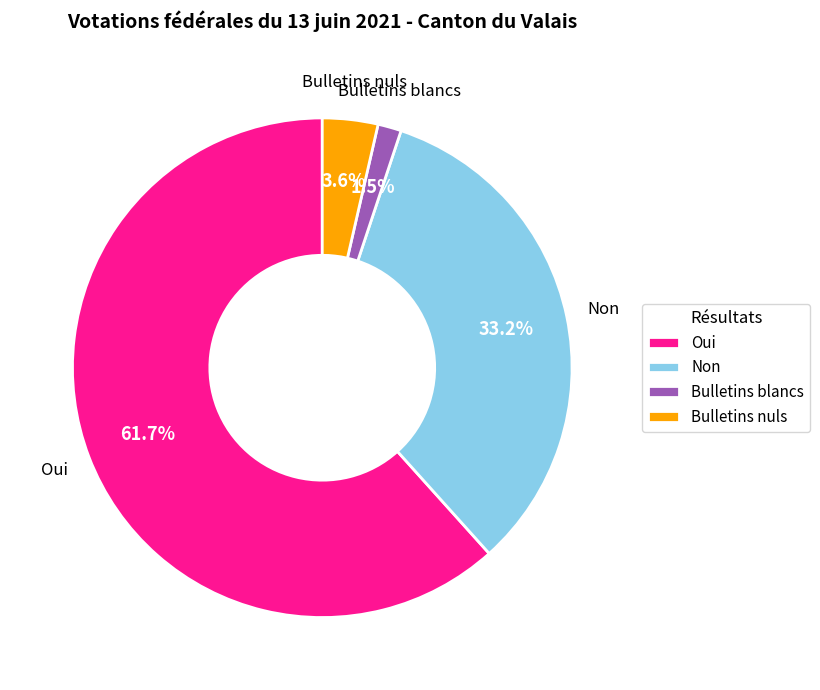

Do Bulletins nuls and Non together represent more than half of the pie?

No